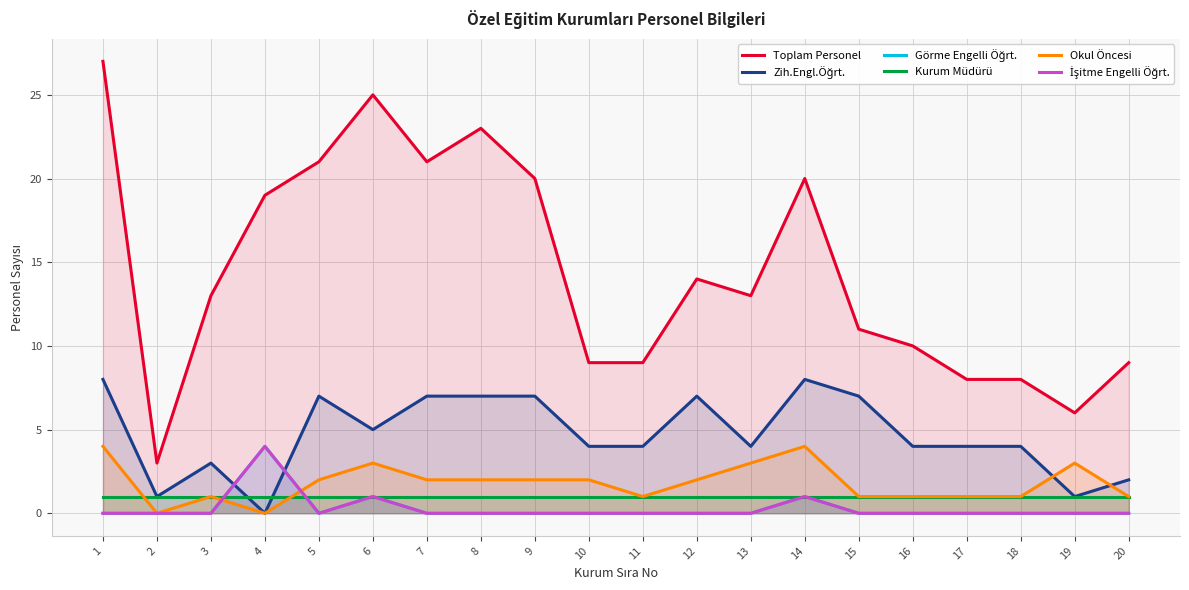

What is the value of the Kurum Müdürü point at the 7th from the left?

1